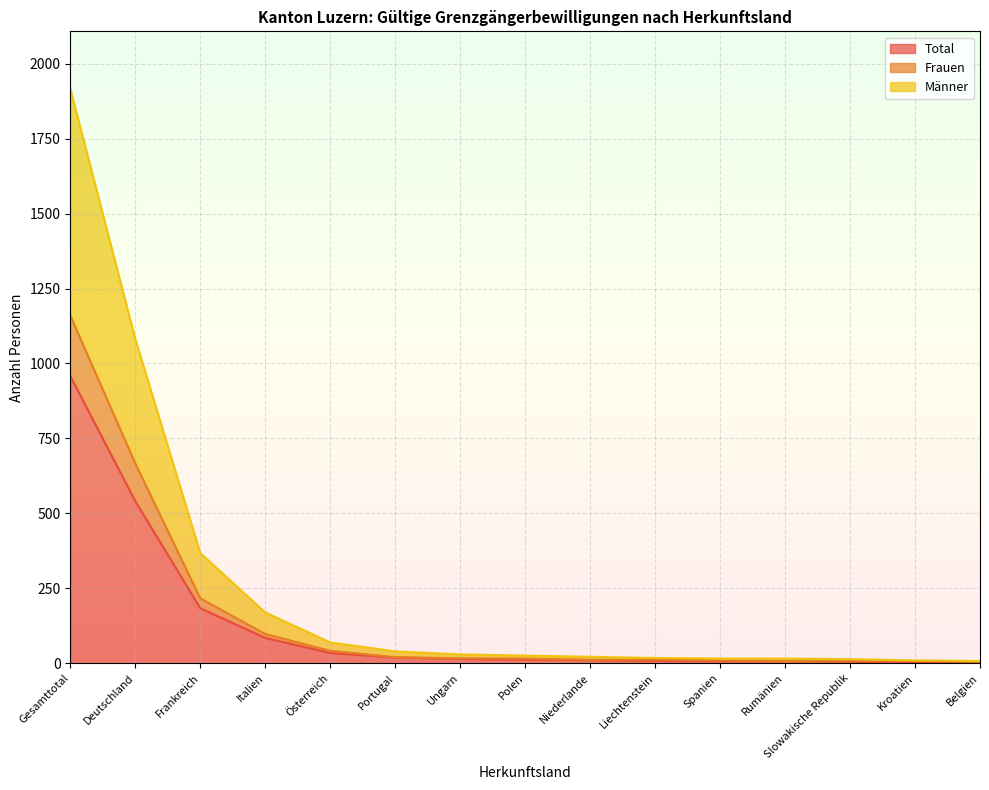

How many series are shown in this chart?

3